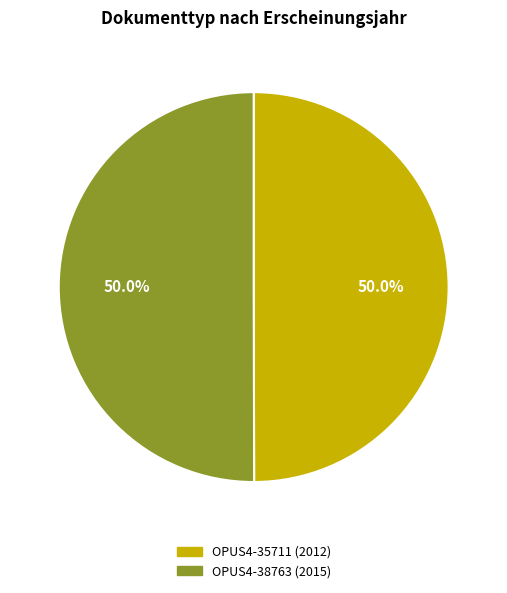

Approximately how many times larger is the value at OPUS4-35711 compared to OPUS4-38763?

1.0